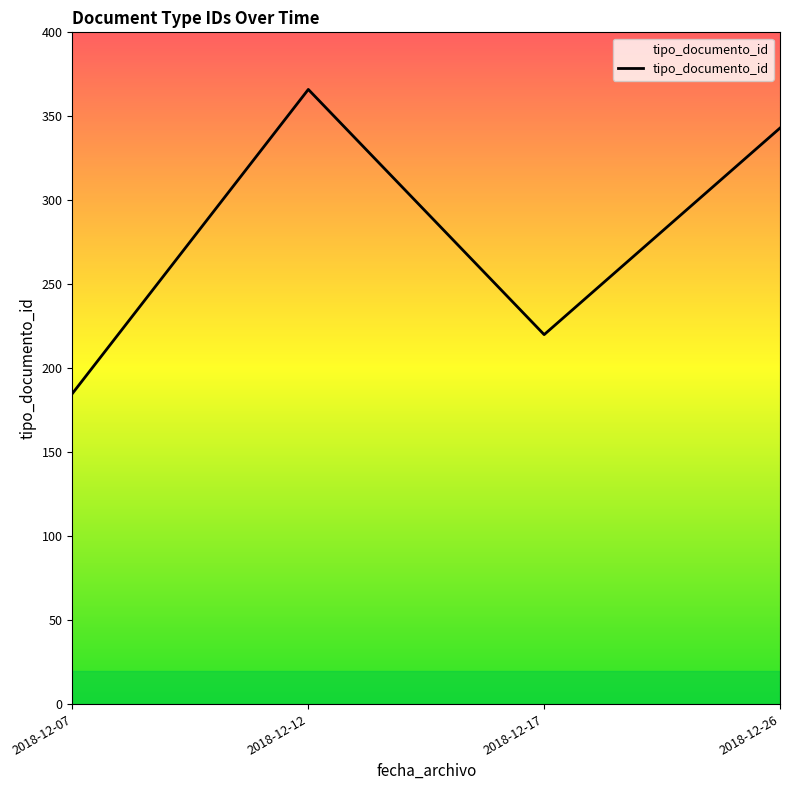

How many interior local valleys (lower than both neighbors) does the data have?

1